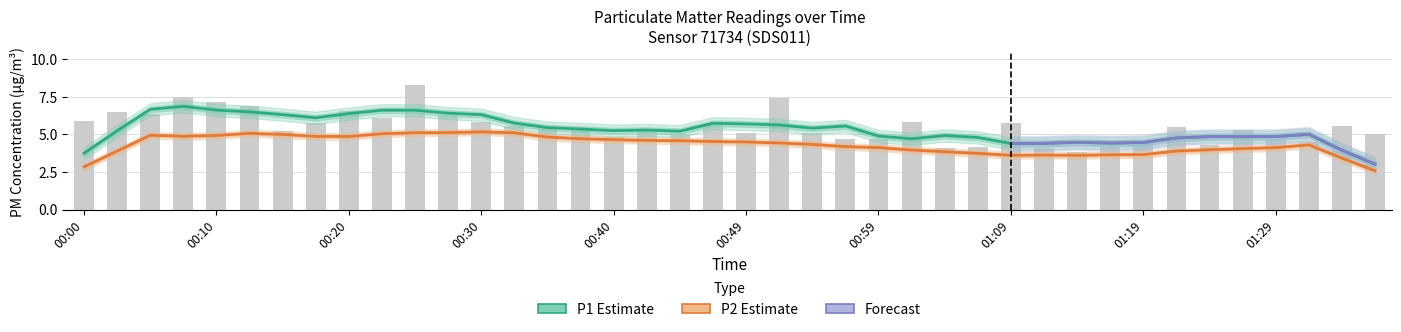

Is it true that the value at 00:45 is 5.0?

True